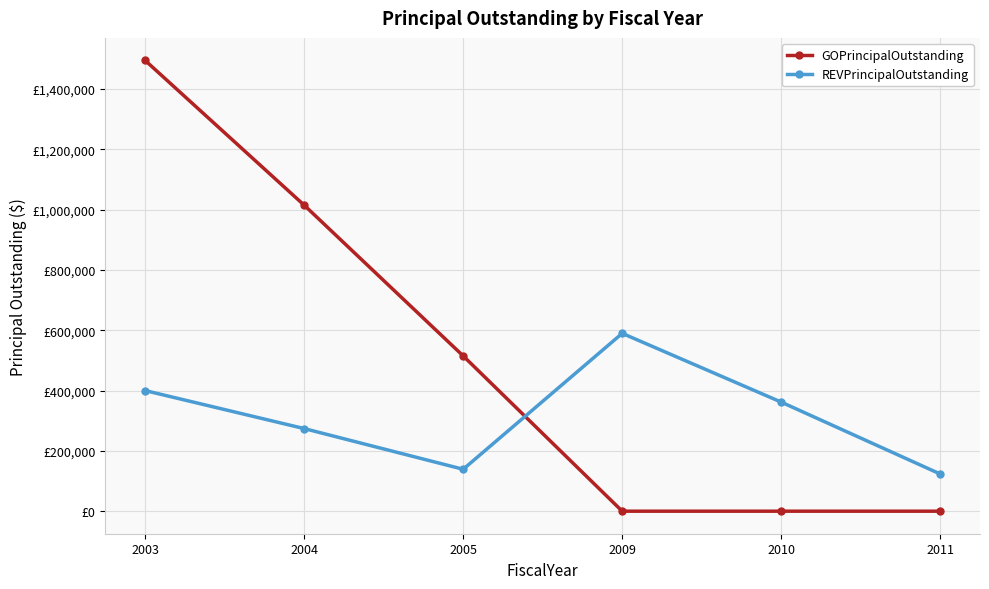

True or false: REVPrincipalOutstanding and GOPrincipalOutstanding cross at least once.

True